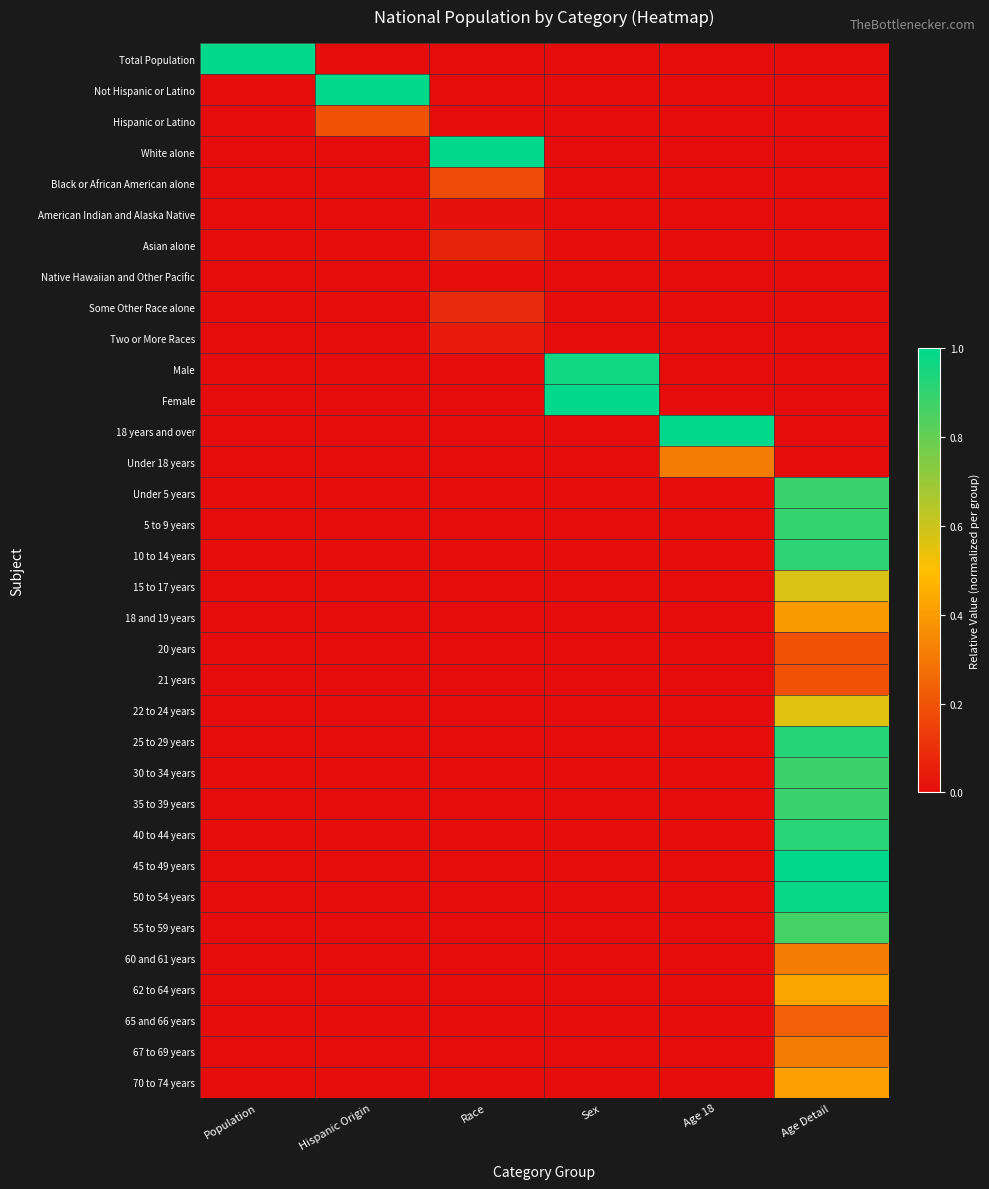

At which category is the sum across all series the highest?

Age Detail